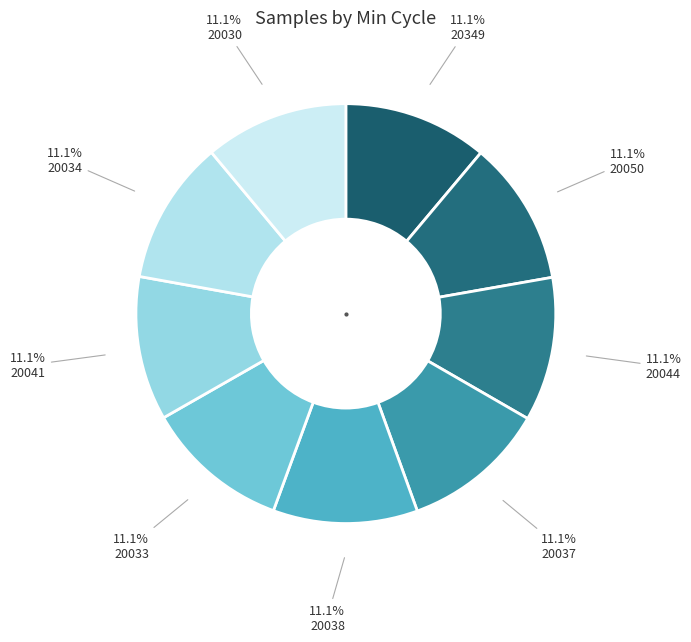

Count the number of slices in the pie.

9